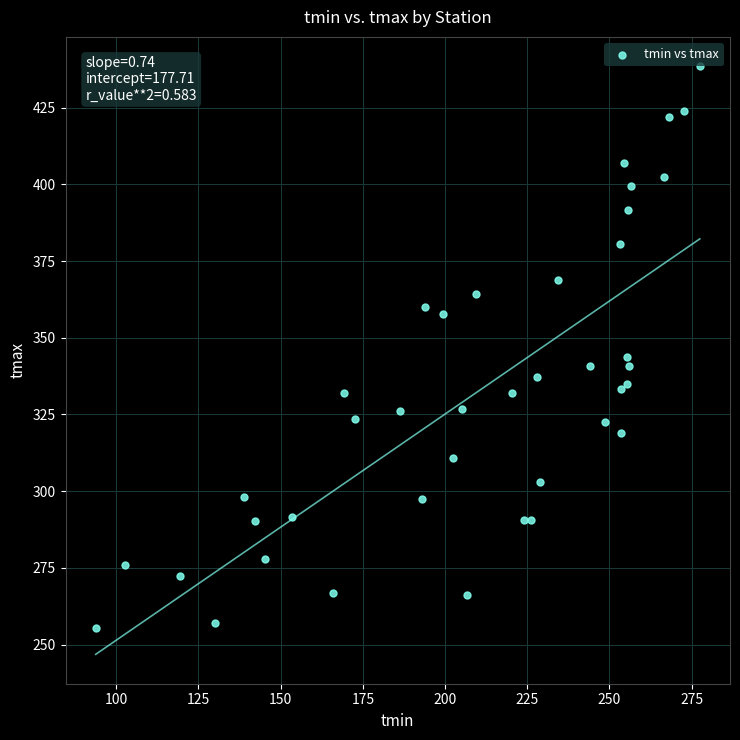

What Y value in the scatter plot is closest to 346?

343.6